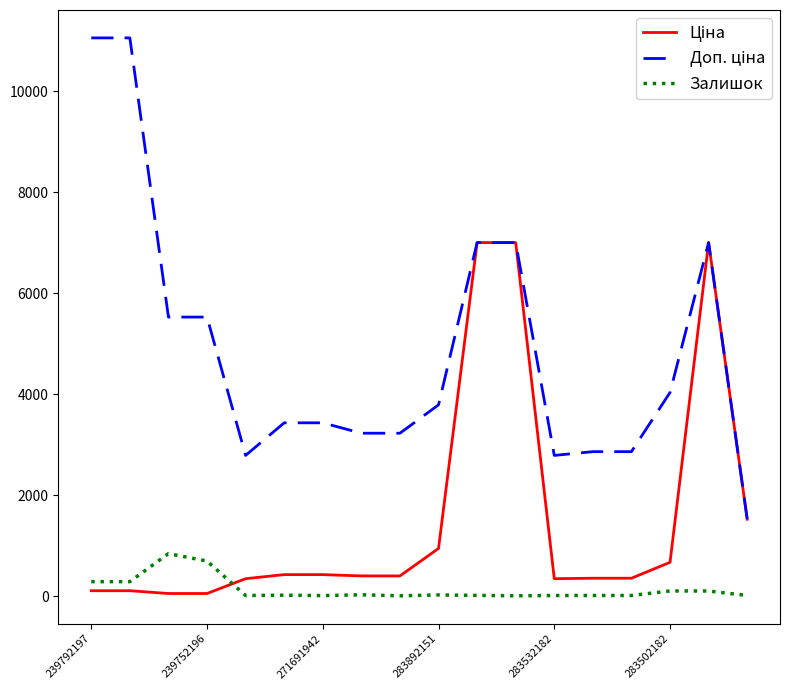

What is the maximum value shown in the chart?

11055.0